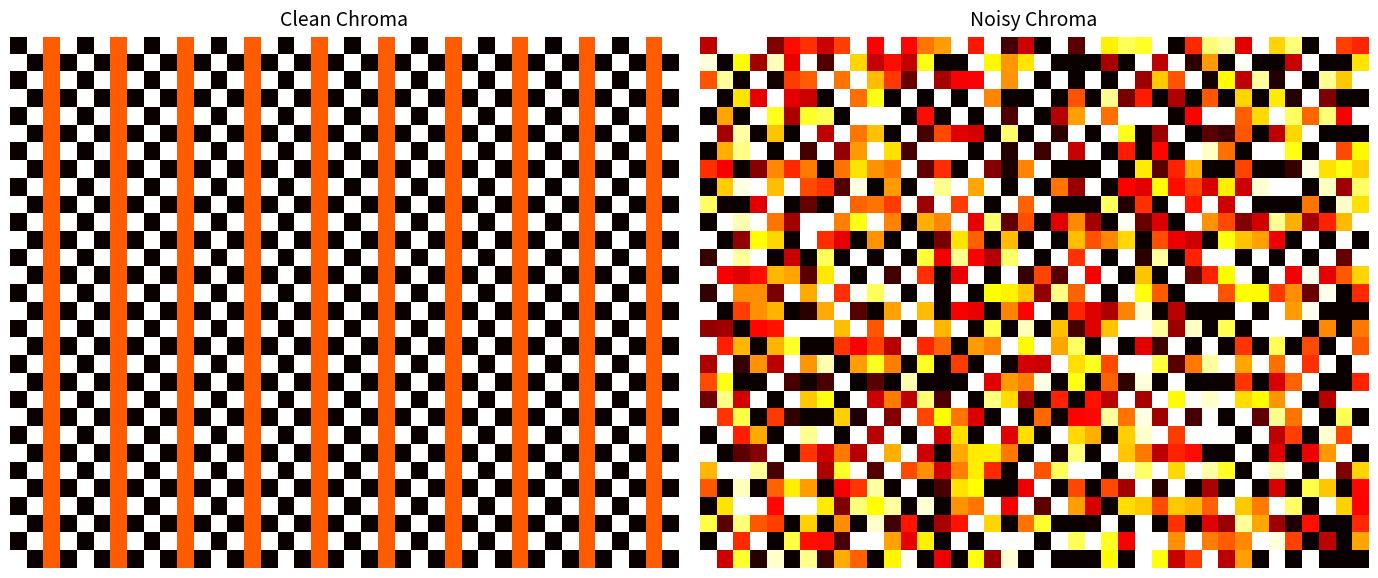

At how many categories does at least one series exceed 0?

40